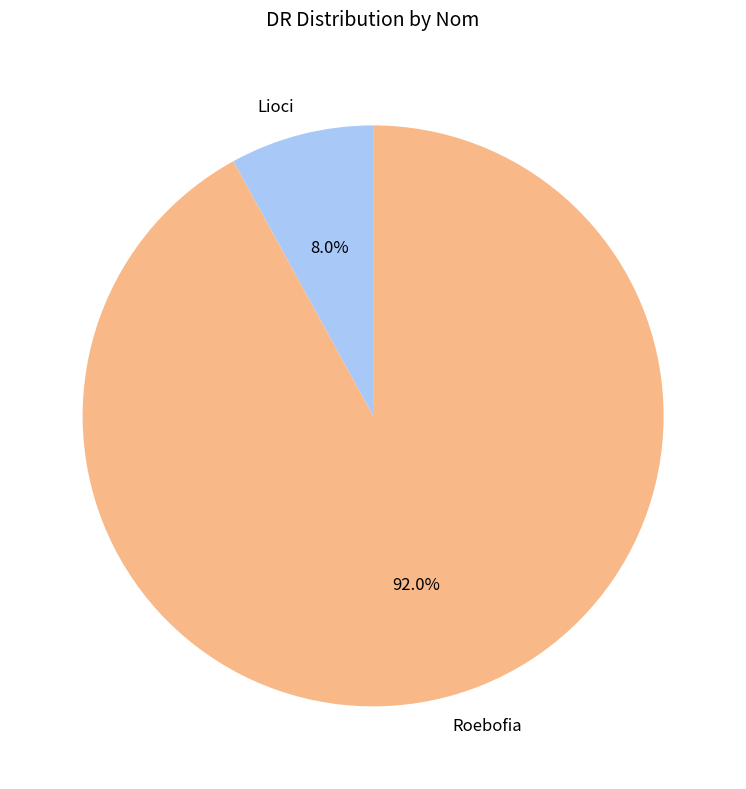

Combined, do Lioci and Roebofia account for over 50%?

Yes